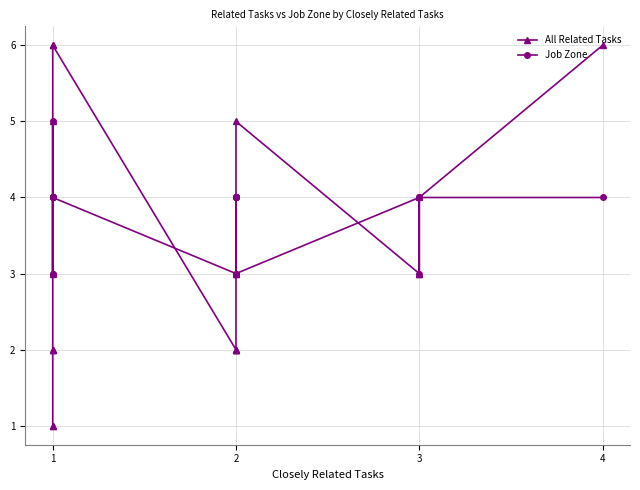

Reading left to right, list all the values displayed in this chart.

All Related Tasks: 6	4	3	3	5	3	3	2	2	2	2	6	6	5	3	2	2	2	1	1
Job Zone: 4	4	3	4	3	4	4	4	4	4	3	4	4	3	4	4	5	4	3	4